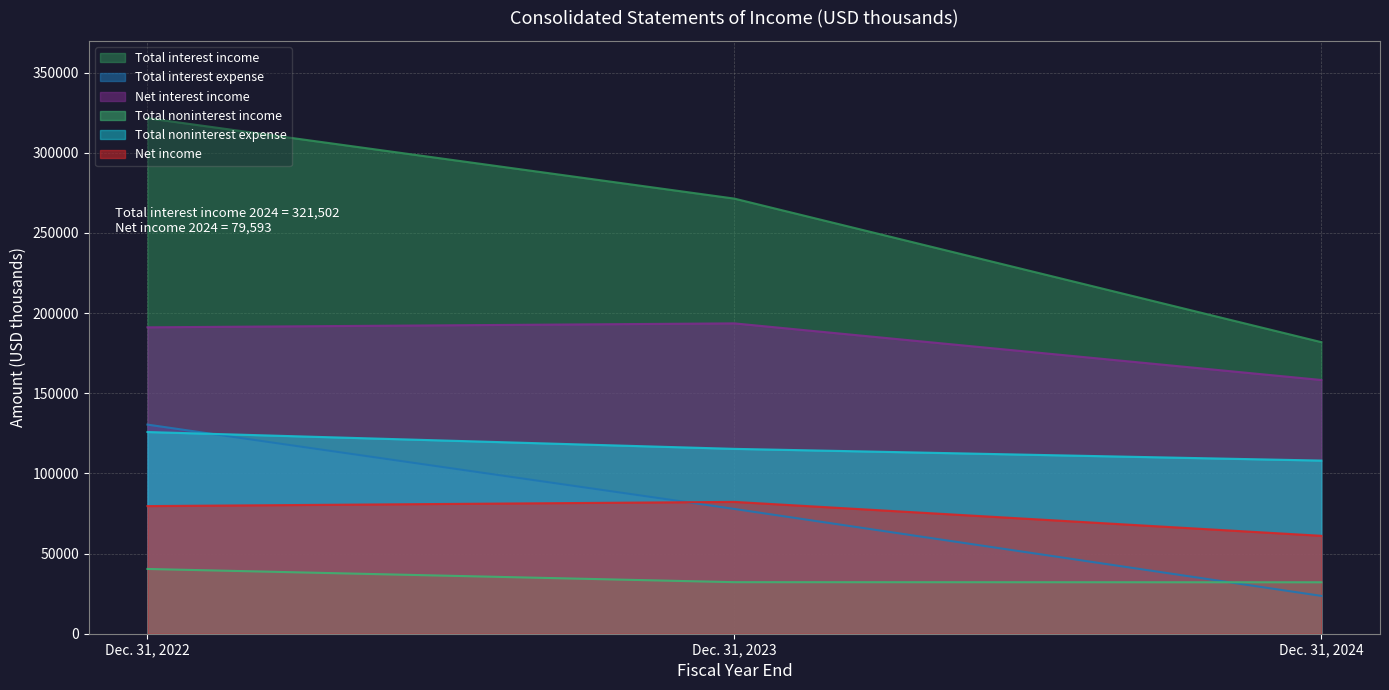

How many Net income values are between 61063 and 82217?

3